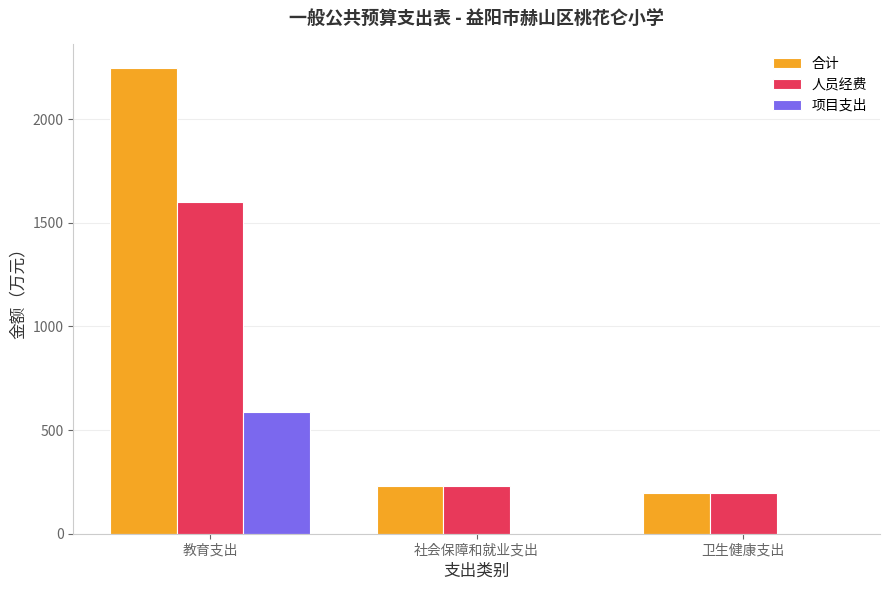

Reading left to right, list all the values displayed in this chart.

合计: 教育支出=2247.2	社会保障和就业支出=228.4	卫生健康支出=196.2
人员经费: 教育支出=1601.3	社会保障和就业支出=228.4	卫生健康支出=196.2
项目支出: 教育支出=588.4	社会保障和就业支出=0.0	卫生健康支出=0.0